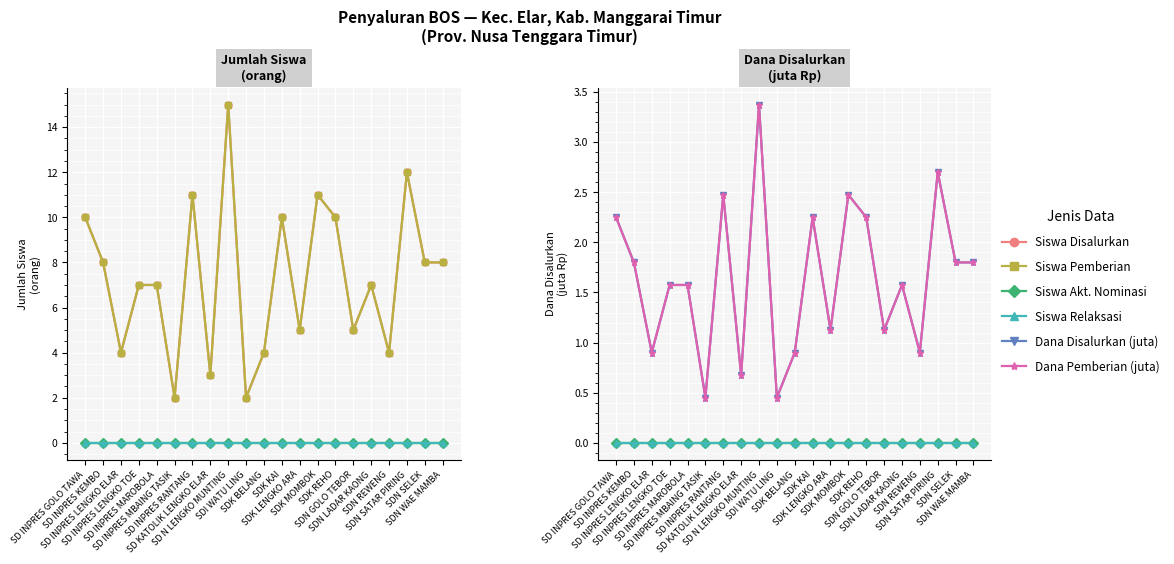

Reading left to right, extract all data points from this chart.

Siswa Disalurkan: 10.0	8.0	4.0	7.0	7.0	2.0	11.0	3.0	15.0	2.0	4.0	10.0	5.0	11.0	10.0	5.0	7.0	4.0	12.0	8.0	8.0
Siswa Pemberian: 10.0	8.0	4.0	7.0	7.0	2.0	11.0	3.0	15.0	2.0	4.0	10.0	5.0	11.0	10.0	5.0	7.0	4.0	12.0	8.0	8.0
Siswa Akt. Nominasi: 0.0	0.0	0.0	0.0	0.0	0.0	0.0	0.0	0.0	0.0	0.0	0.0	0.0	0.0	0.0	0.0	0.0	0.0	0.0	0.0	0.0
Siswa Relaksasi: 0.0	0.0	0.0	0.0	0.0	0.0	0.0	0.0	0.0	0.0	0.0	0.0	0.0	0.0	0.0	0.0	0.0	0.0	0.0	0.0	0.0
Dana Disalurkan (juta): 2.2	1.8	0.9	1.6	1.6	0.5	2.5	0.7	3.4	0.5	0.9	2.2	1.1	2.5	2.2	1.1	1.6	0.9	2.7	1.8	1.8
Dana Pemberian (juta): 2.2	1.8	0.9	1.6	1.6	0.5	2.5	0.7	3.4	0.5	0.9	2.2	1.1	2.5	2.2	1.1	1.6	0.9	2.7	1.8	1.8